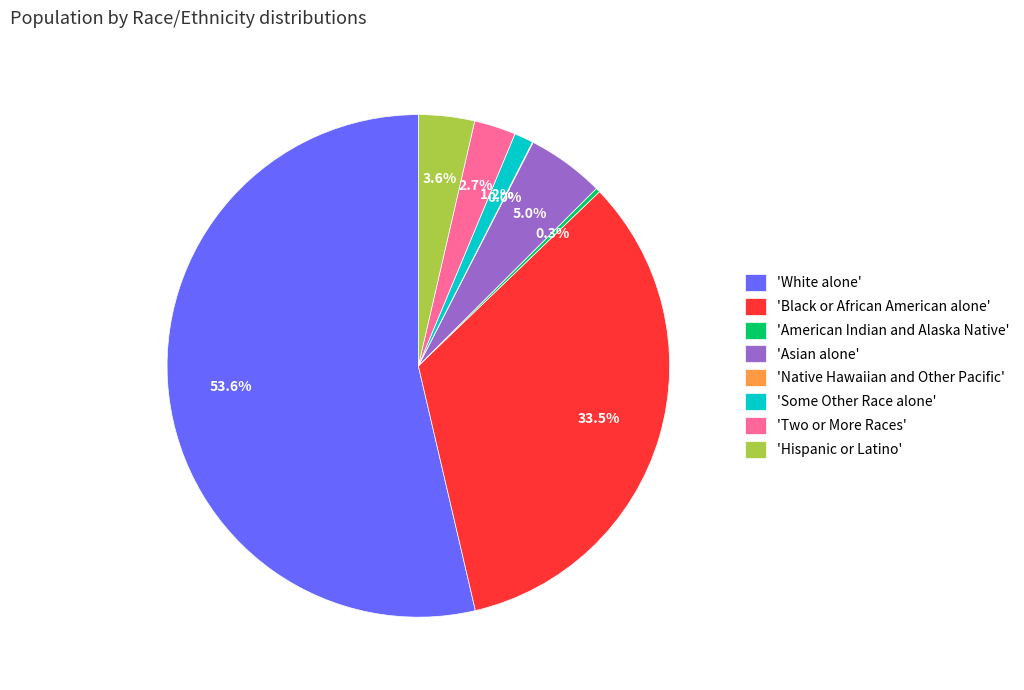

Is there any slice that represents more than half of the pie?

Yes